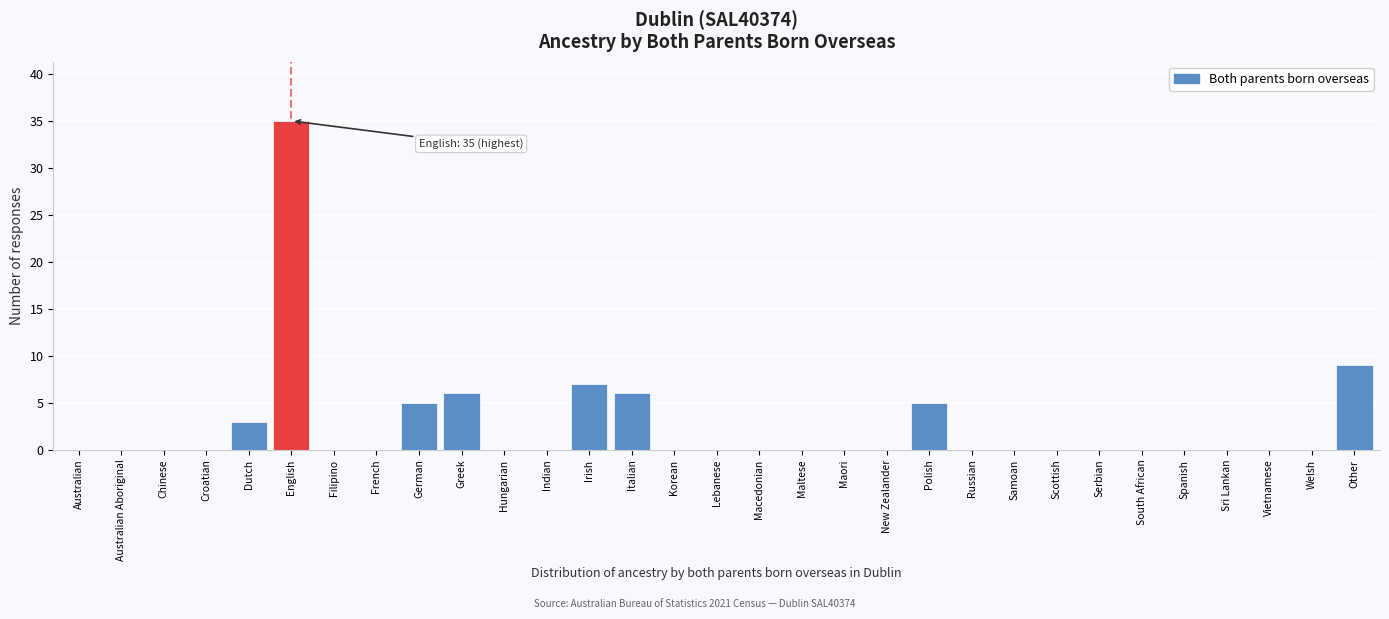

What is the change in value from Dutch to Russian?

-3